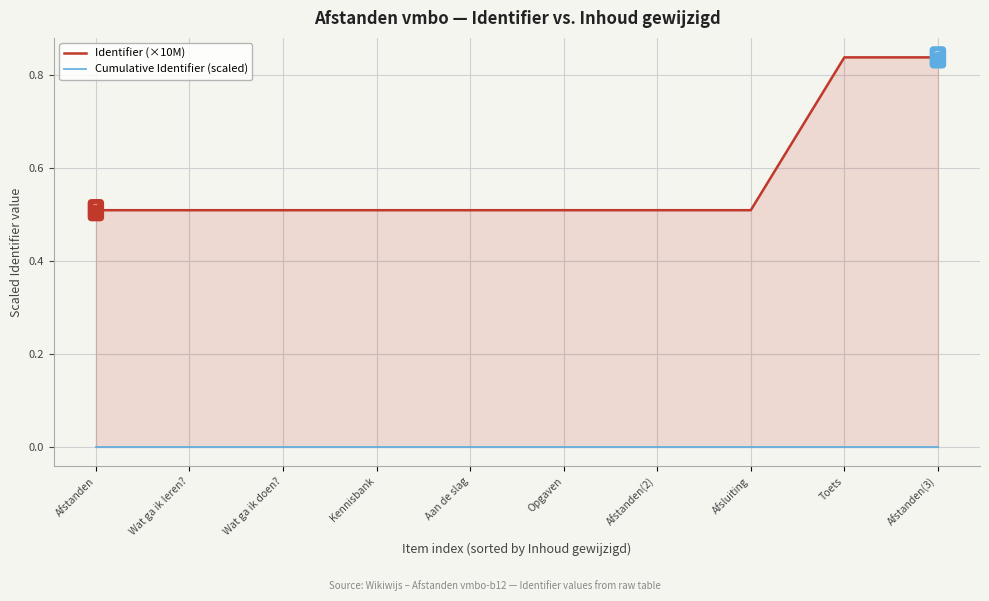

Which series contains the highest Y value?

Identifier (×10M)